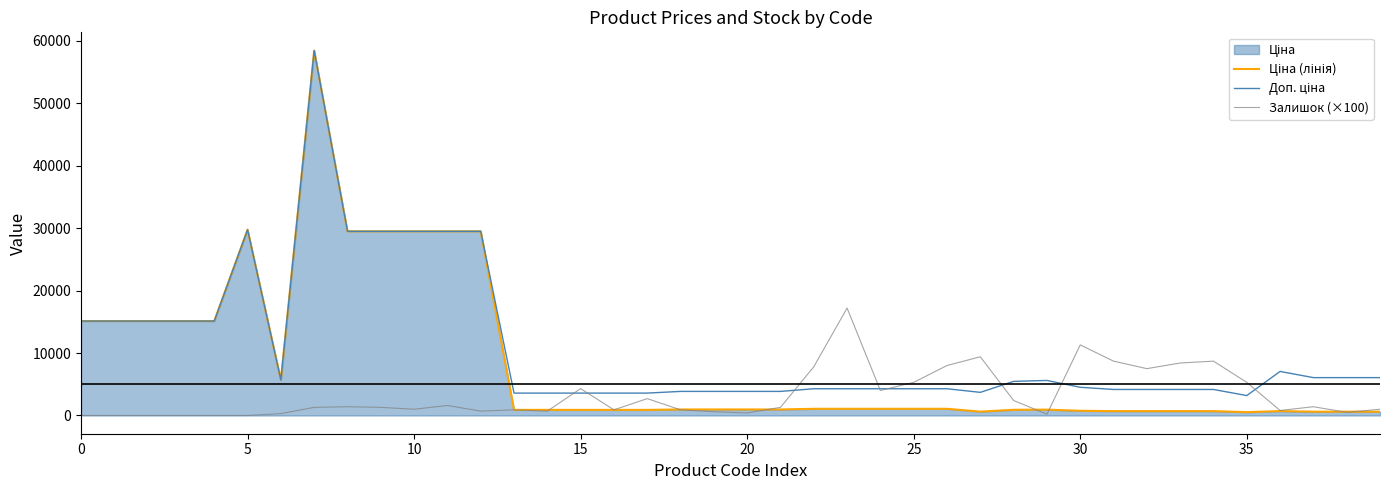

Which has a higher value, 35 or 39?

39